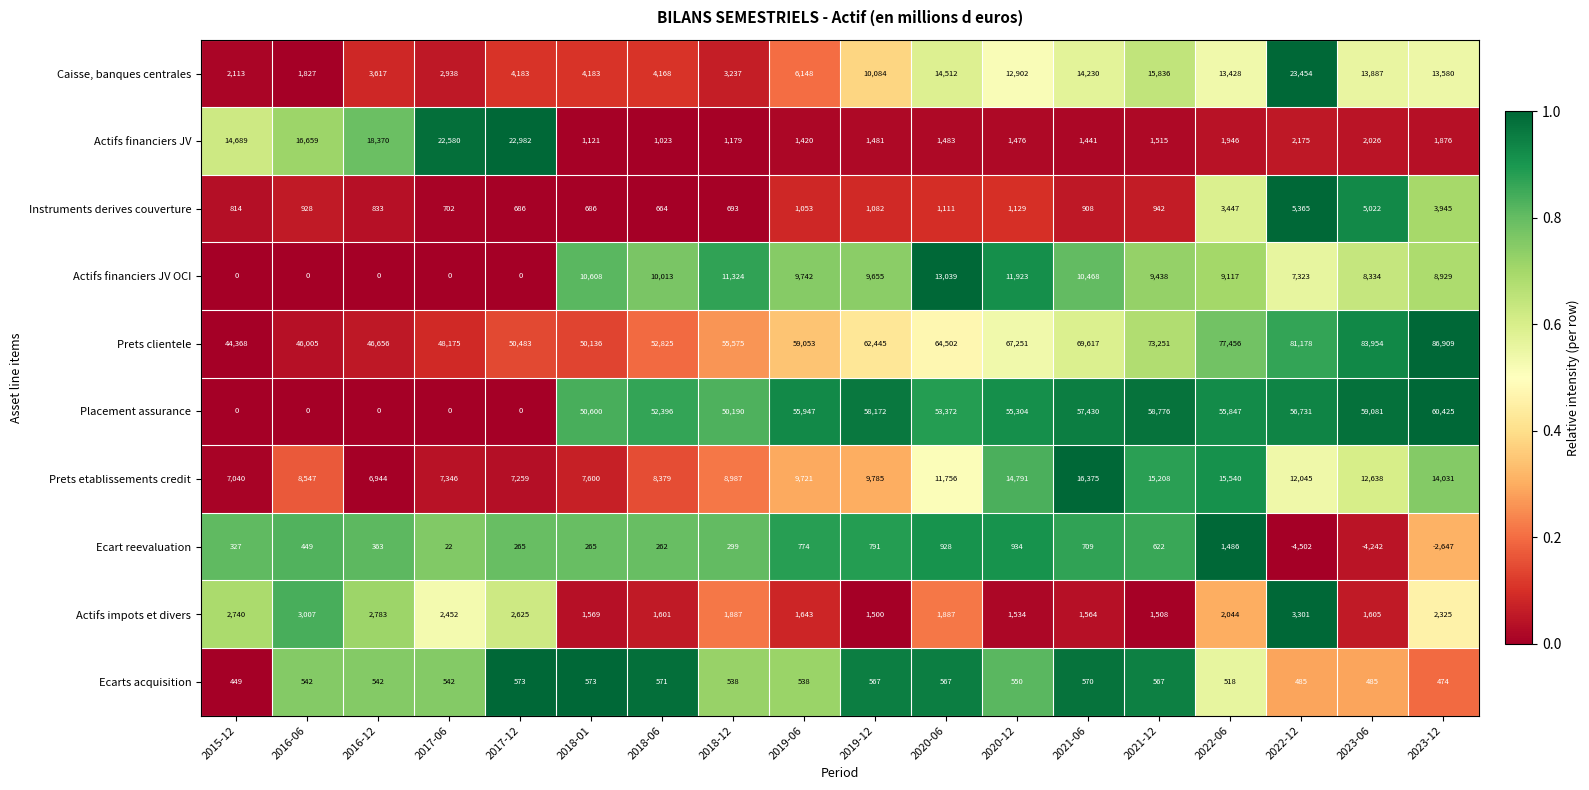

At which label does Prets etablissements credit reach its peak?

2021-06